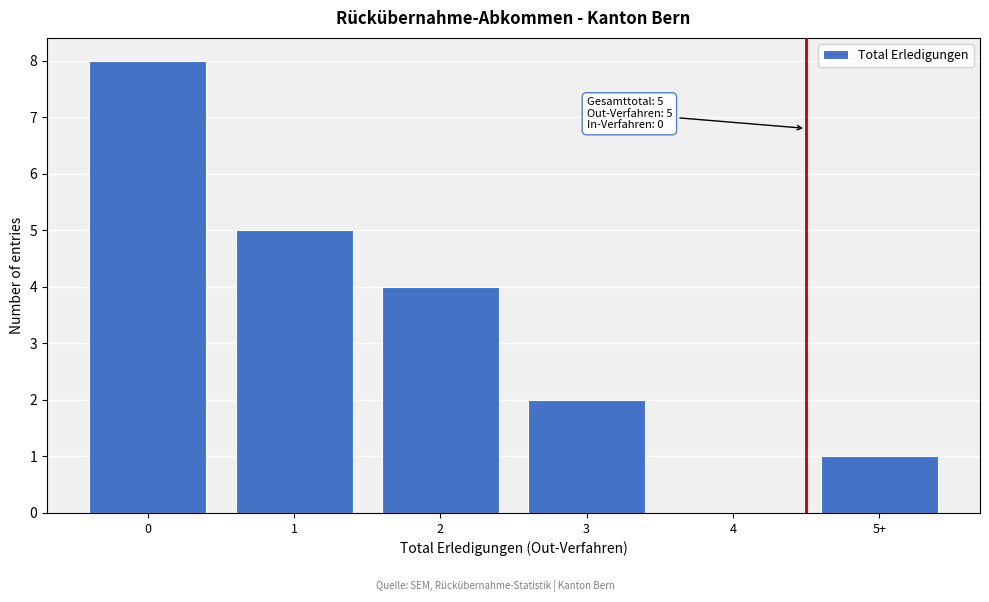

Reading right to left, what are all the values shown in this chart?

5+=1	4=0	3=2	2=4	1=5	0=8